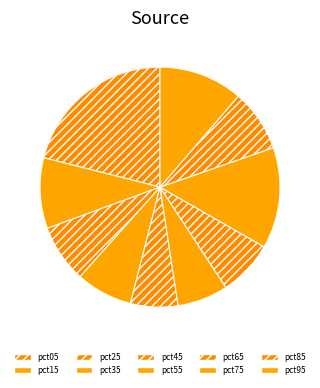

True or false: pct95 accounts for 19% of the total.

False